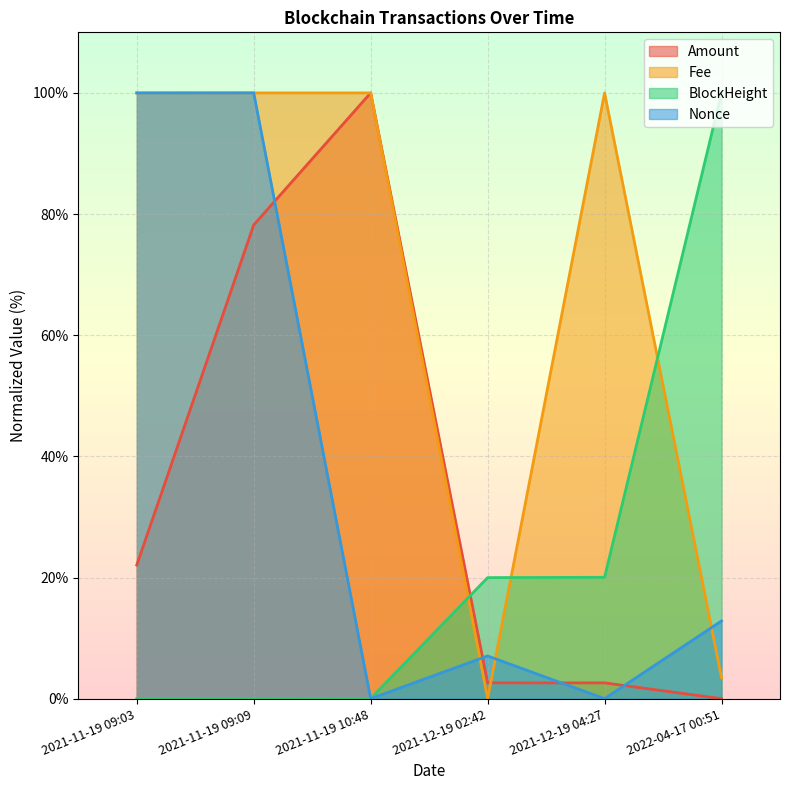

What is the label of the 5th point from the right?

2021-11-19 09:09